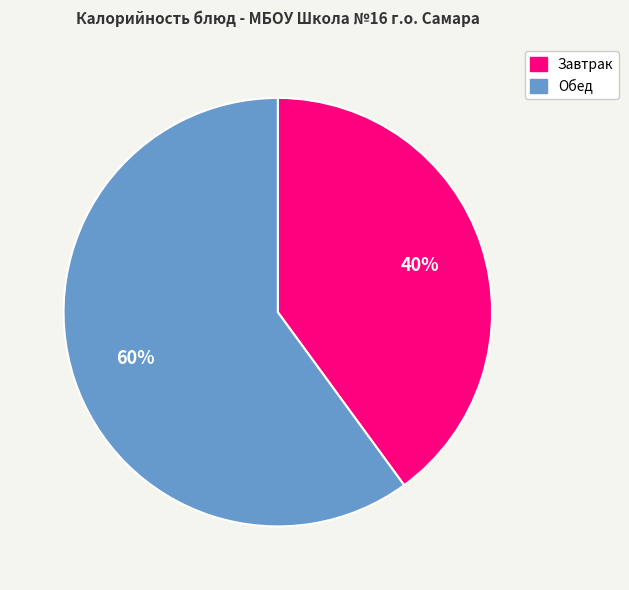

How many segments does this pie chart have?

2